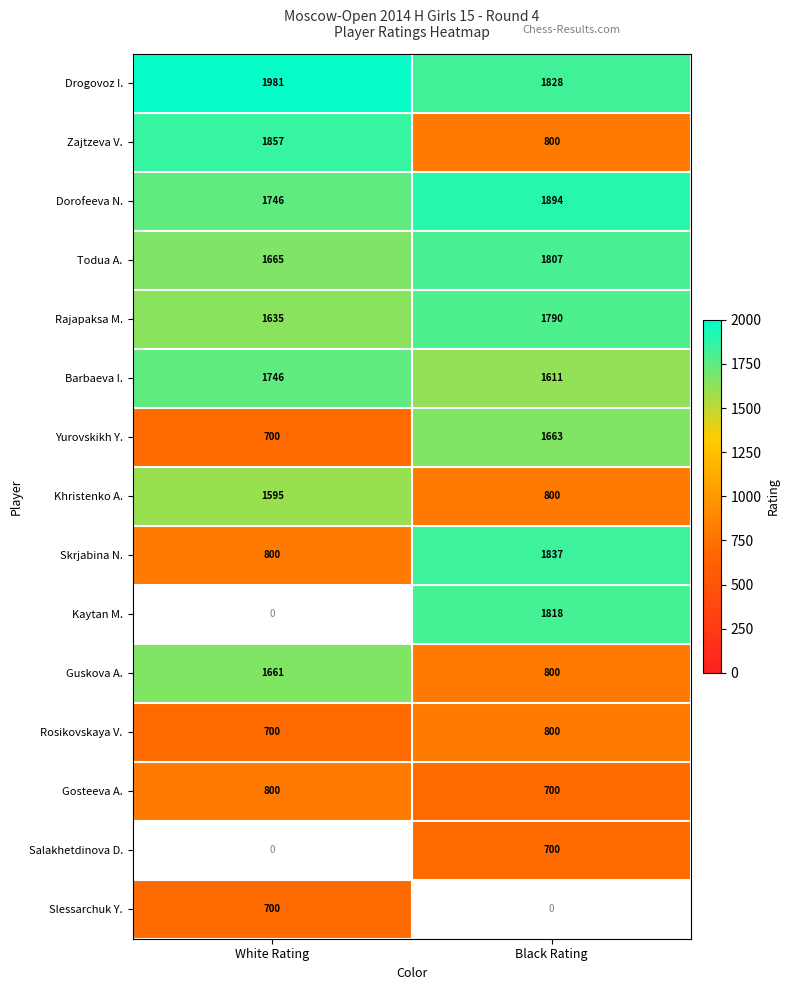

What is the spread (max minus min) of values at White Rating?

1281.0